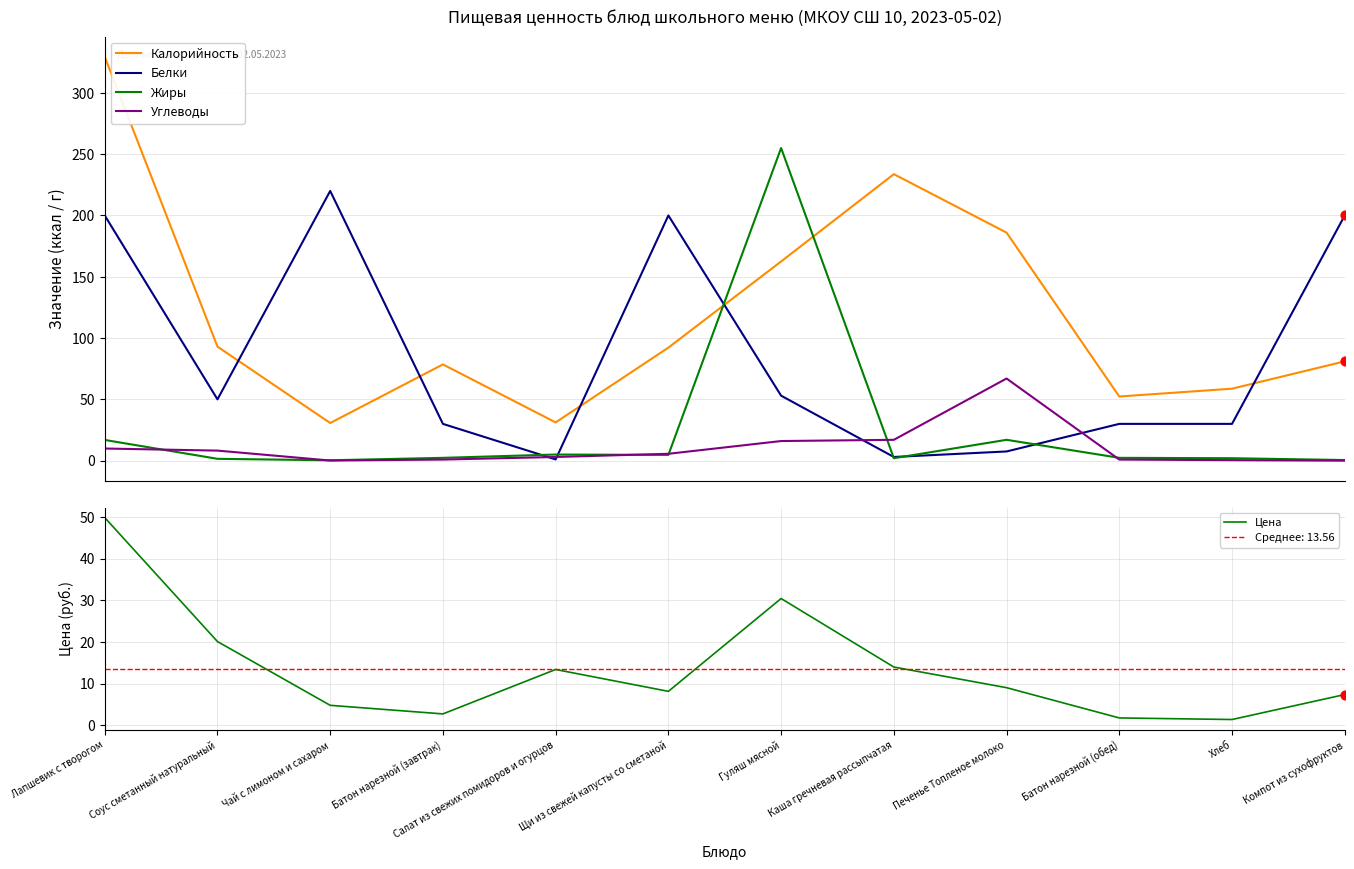

At which category is the sum across all series the highest?

Лапшевик с творогом